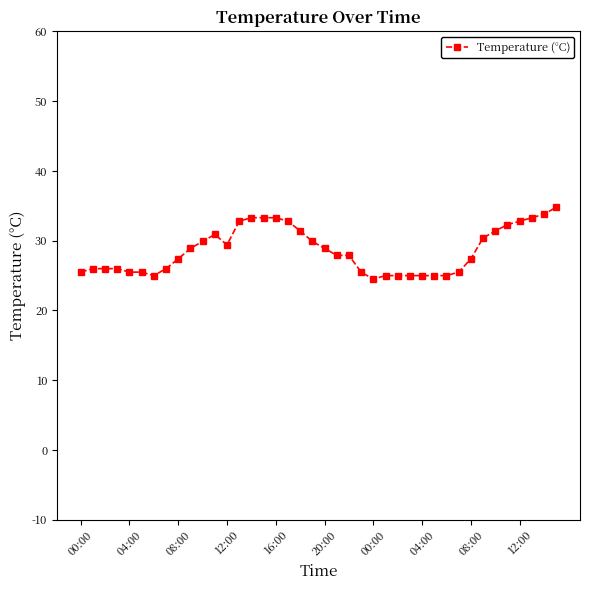

How many categories are shown in the chart?

40